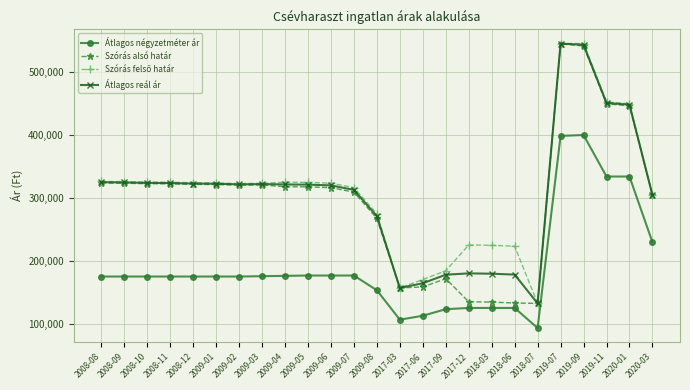

Does the chart have visible grid lines?

Yes